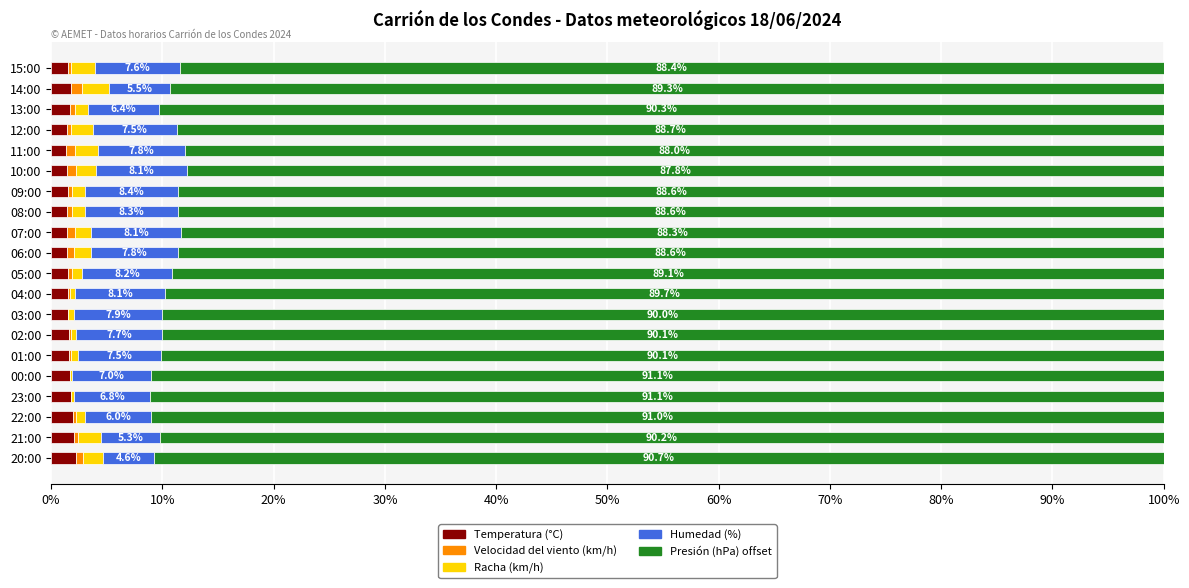

Is it true that Temperatura (°C) equals 1.8 at 14:00?

True